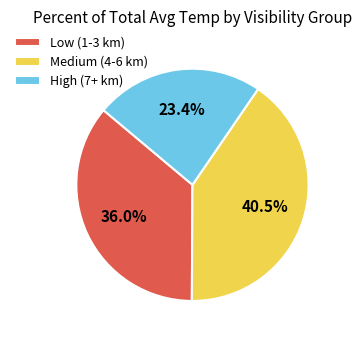

What percentage is NOT represented by Low (1-3 km)?

64.0%